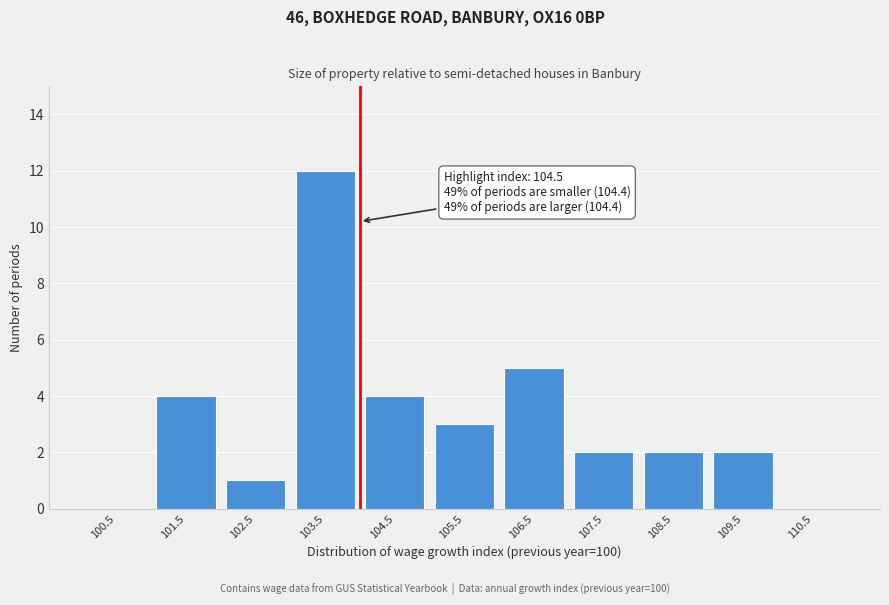

Reading left to right, what are all the values shown in this chart?

100.5=0	101.5=4	102.5=1	103.5=12	104.5=4	105.5=3	106.5=5	107.5=2	108.5=2	109.5=2	110.5=0